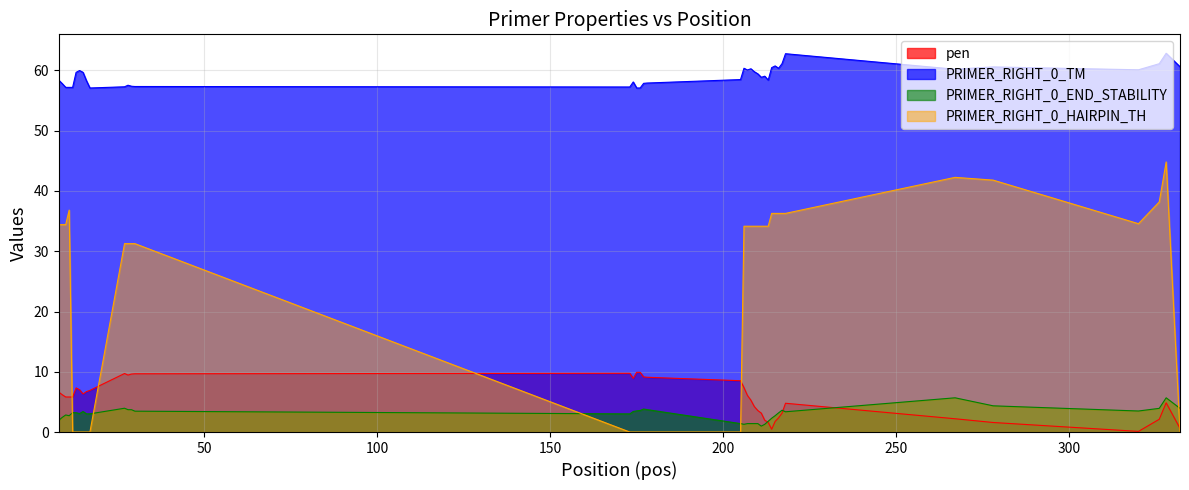

True or false: PRIMER_RIGHT_0_HAIRPIN_TH and PRIMER_RIGHT_0_TM intersect in this chart.

False